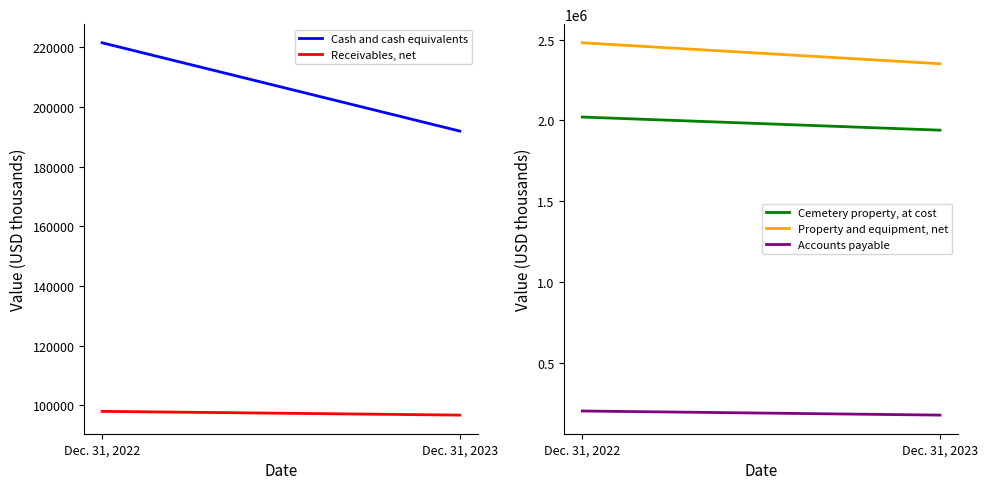

At which label does Cash and cash equivalents reach its minimum?

Dec. 31, 2023